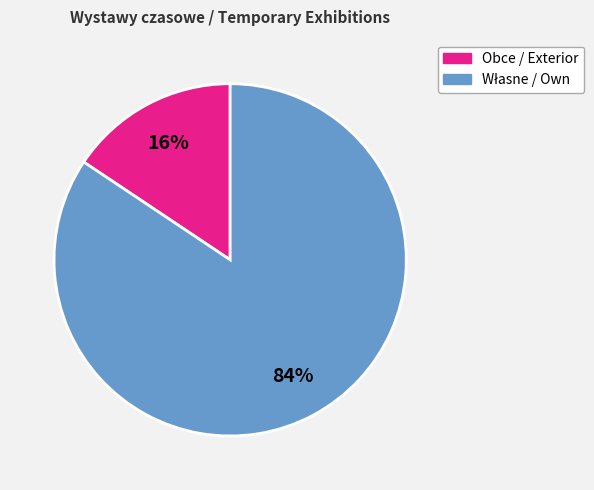

Count the number of slices in the pie.

2